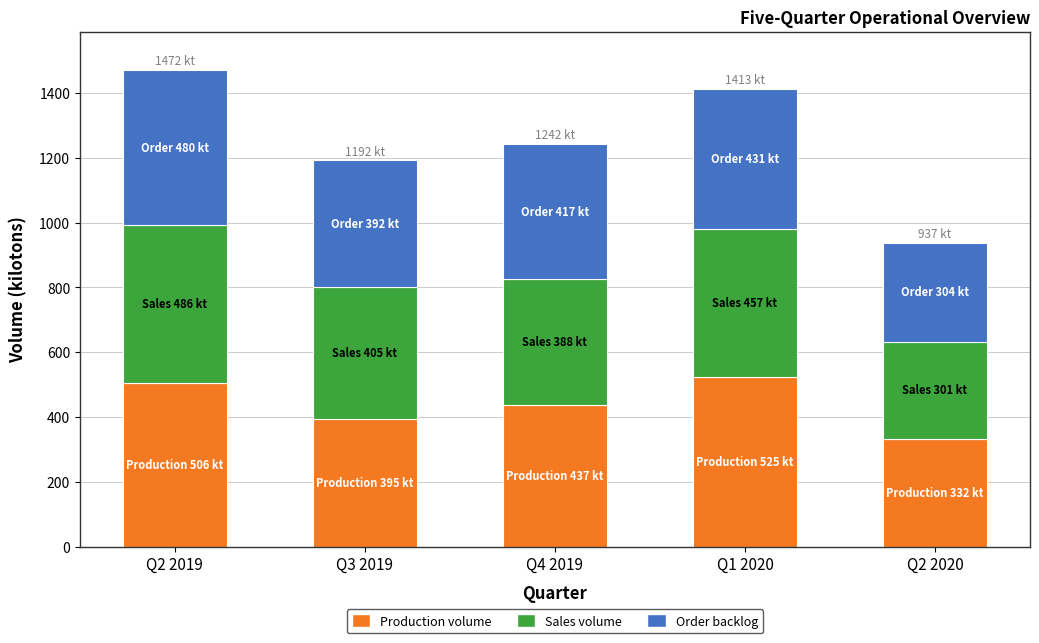

What is the lowest value of the Production volume series?

332